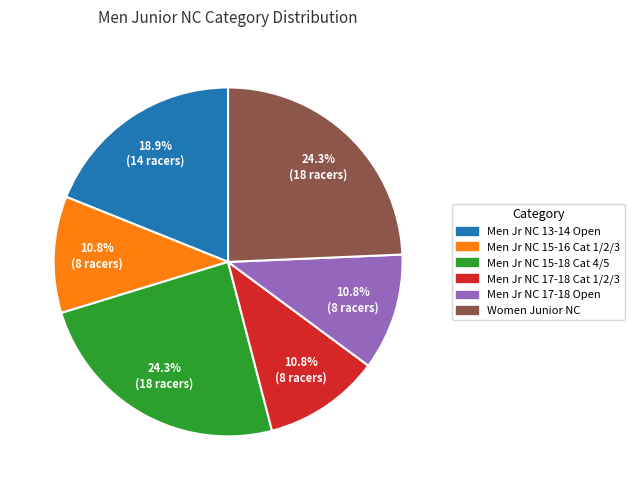

Is there a majority slice in this chart?

No